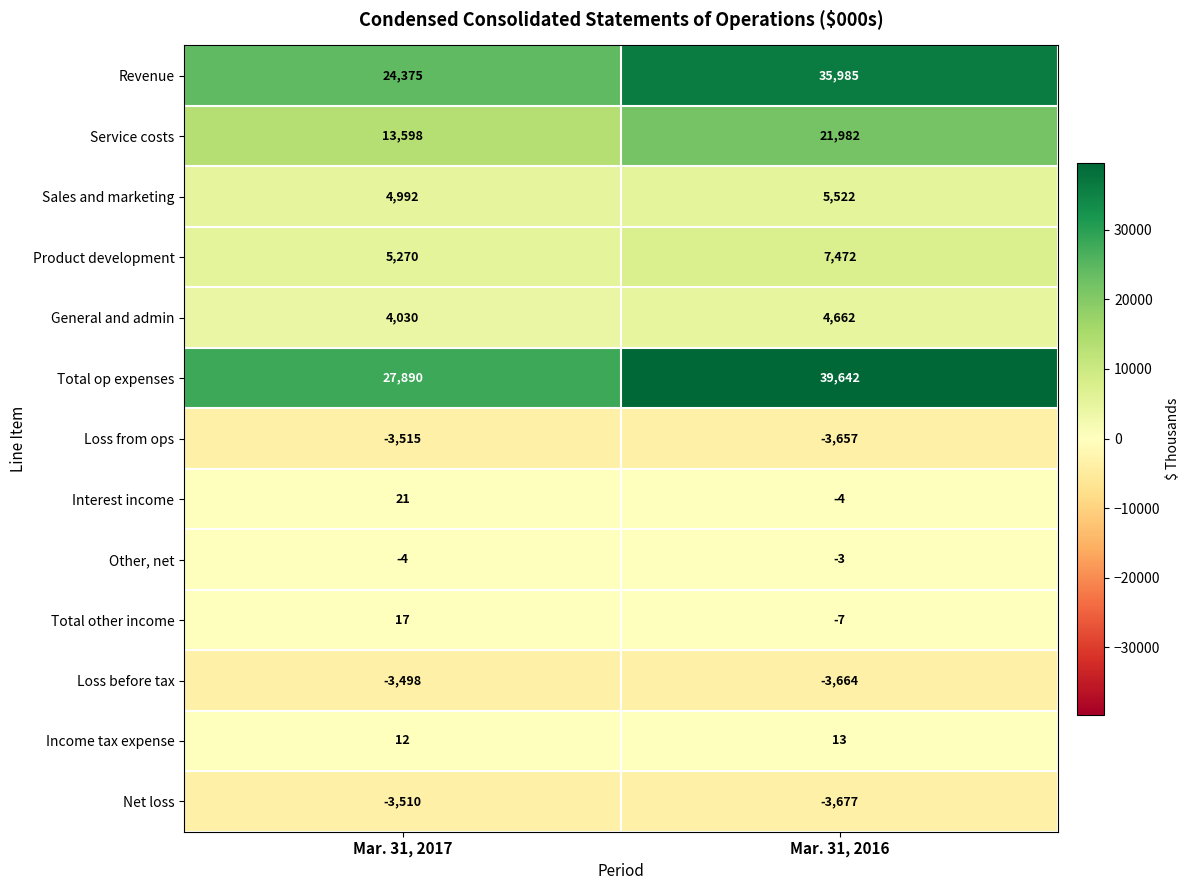

List the series in order of their peak value, lowest first.

Loss from ops, Net loss, Loss before tax, Other, net, Income tax expense, Total other income, Interest income, General and admin, Sales and marketing, Product development, Service costs, Revenue, Total op expenses